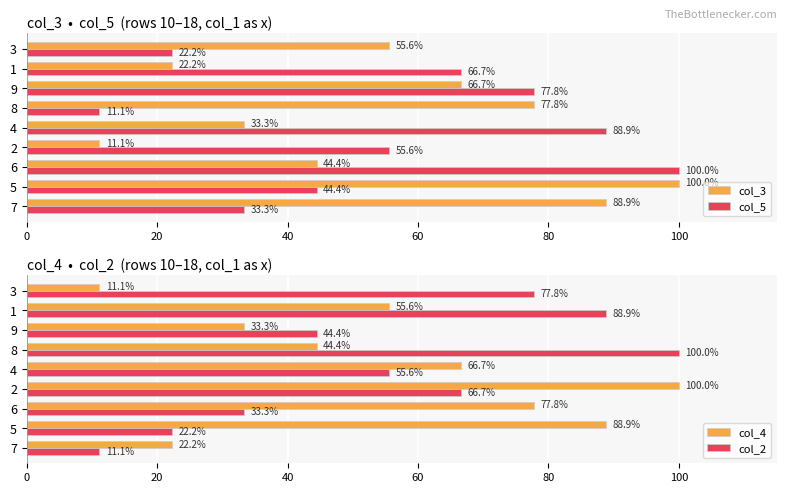

What is the value of the col_5 bar at the 7th from the left?

77.8